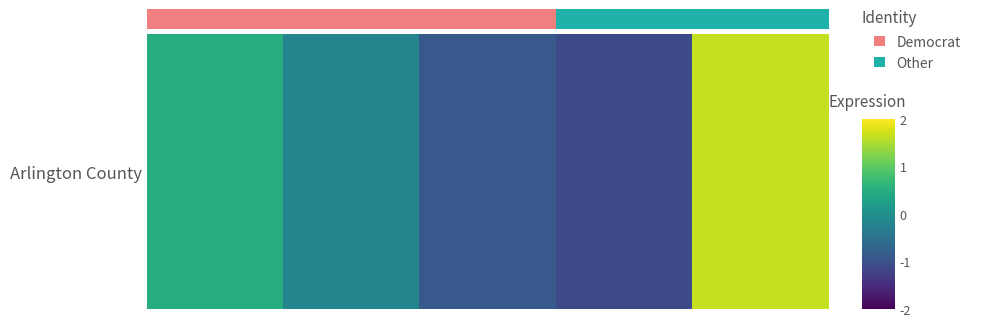

Where does the data first go above 2?

3